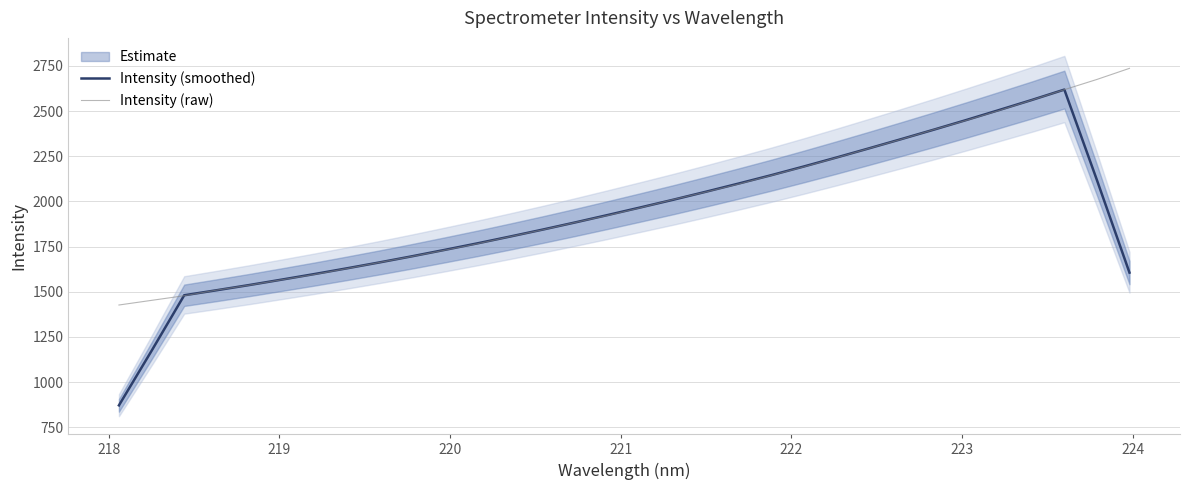

Is the value of Intensity (smoothed) at 15 greater than the value of Intensity (raw) at 20?

No